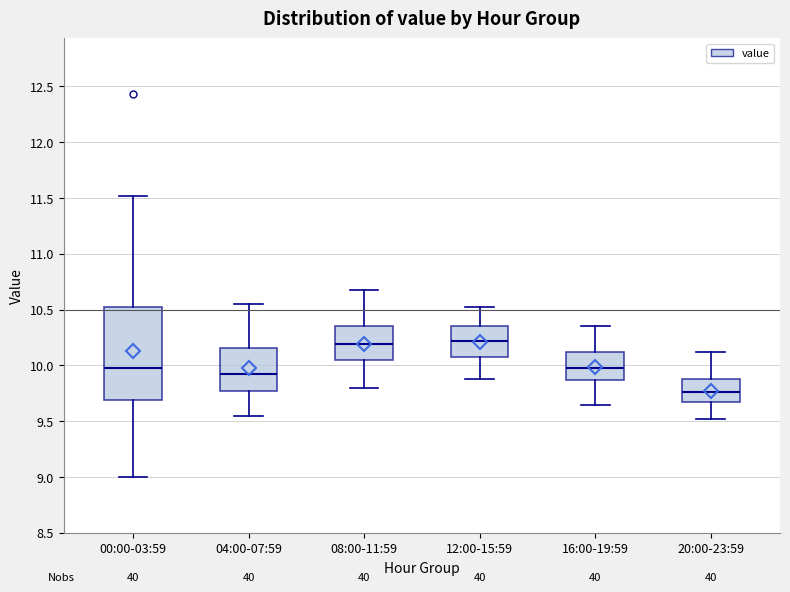

Where does the lower whisker of the box for 12:00-15:59 end on the y-axis? The values are not printed on the chart, so give them approximately, as read against the axis.

9.90